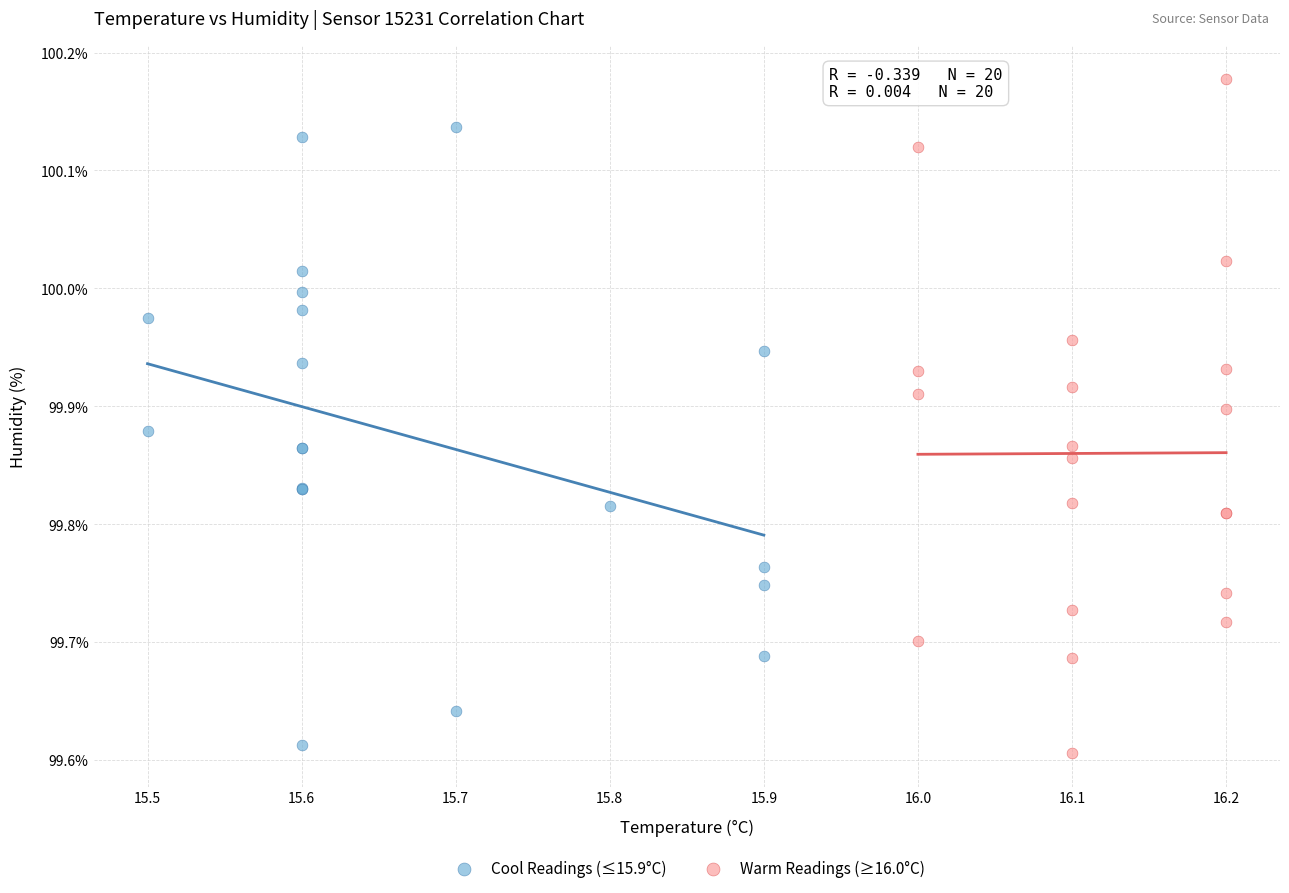

Which series reaches the maximum Y coordinate?

Warm Readings (≥16.0°C)